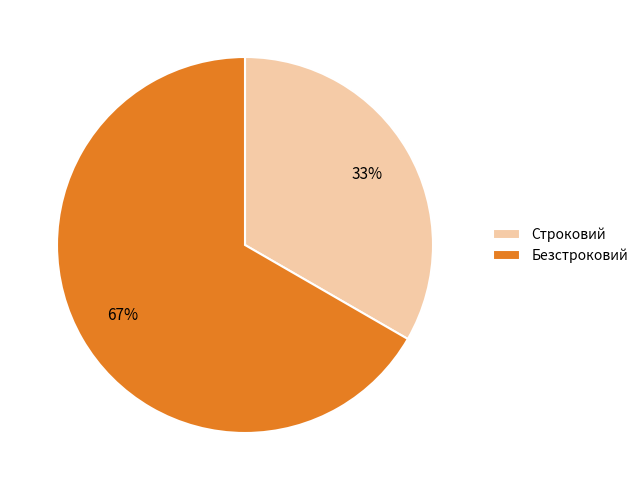

Which has a higher value, Безстроковий or Строковий?

Безстроковий